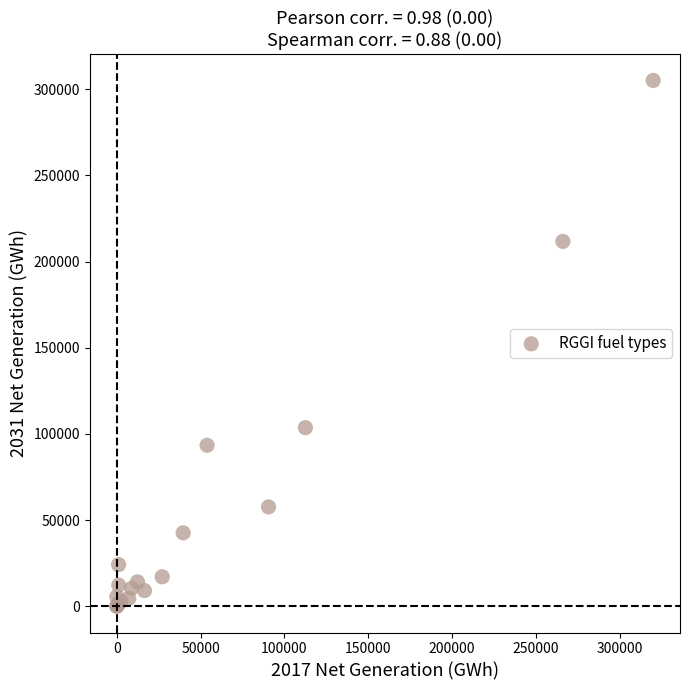

What Y value in the scatter plot is closest to 152550?

103637.8